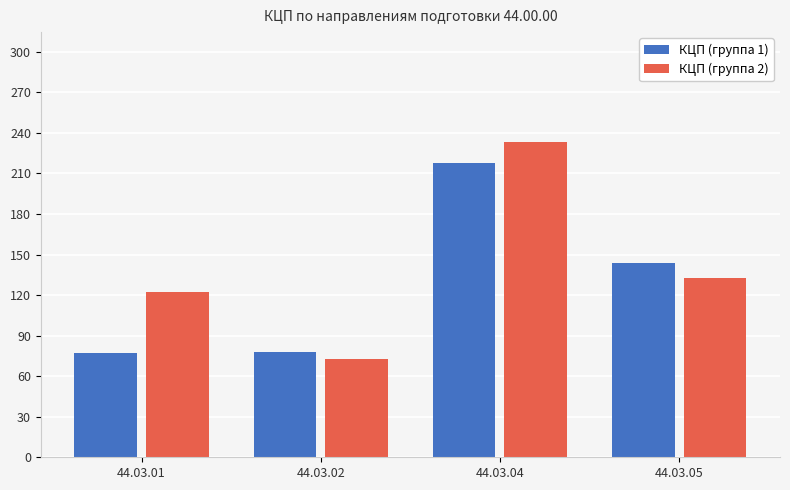

The value of КЦП (группа 2) at 44.03.05 is 82. True or false?

False